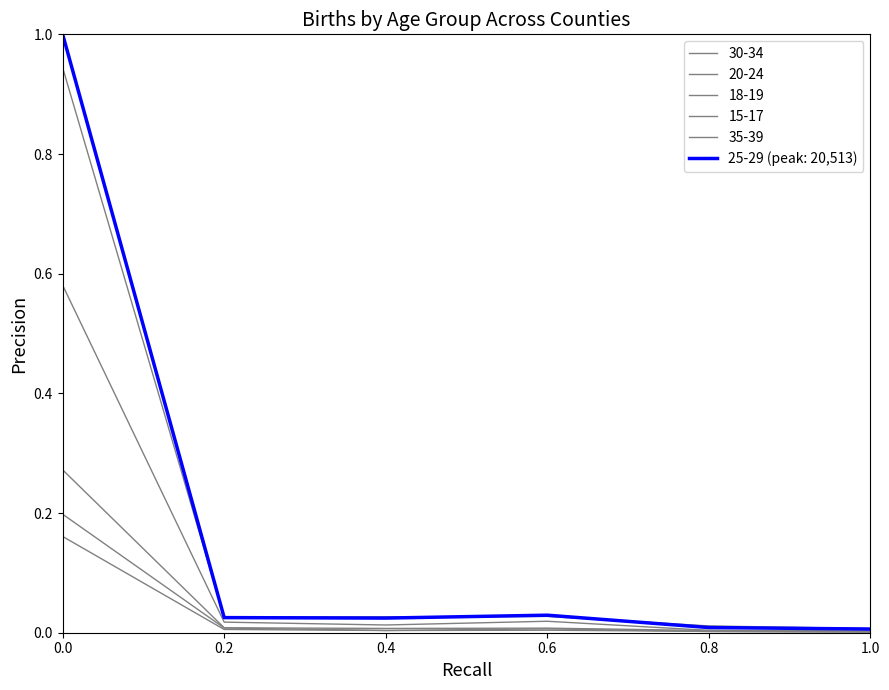

How many lines are shown in the chart?

6